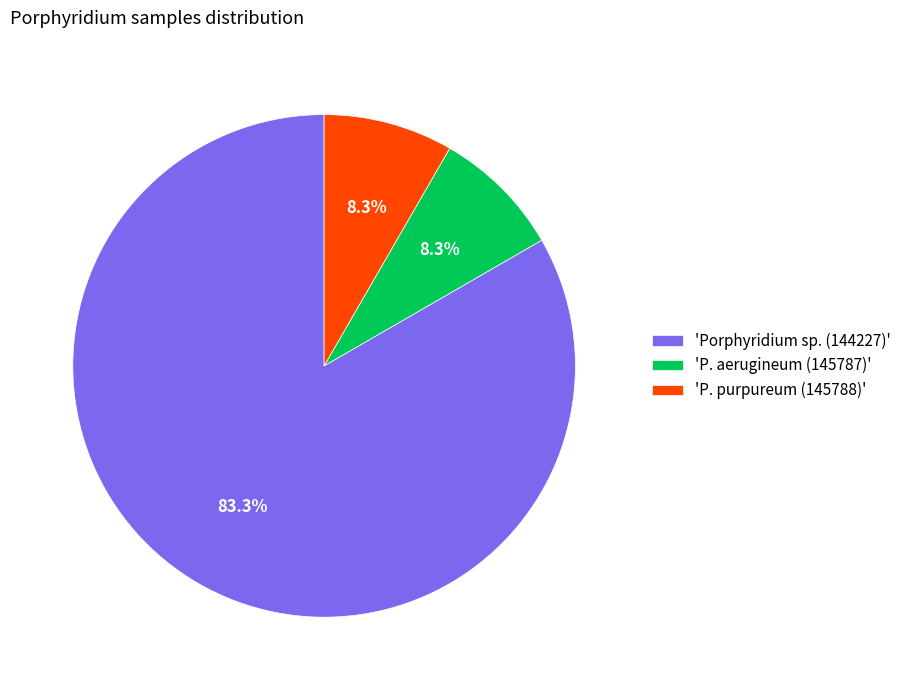

What portion of the pie excludes 'P. purpureum (145788)'?

91.7%